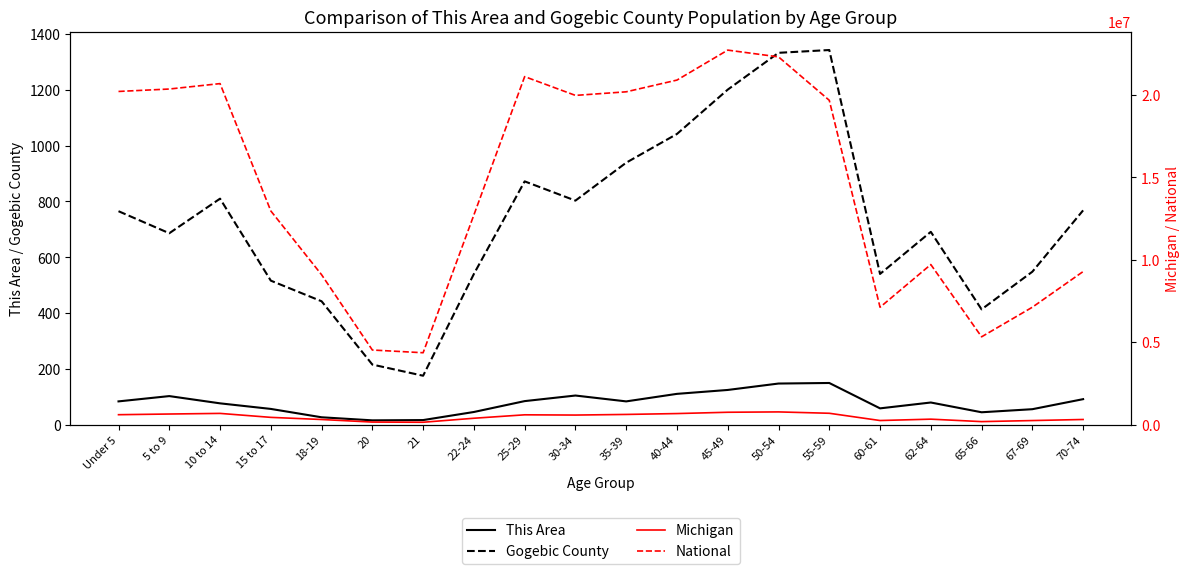

At which category does National reach its first local valley?

21